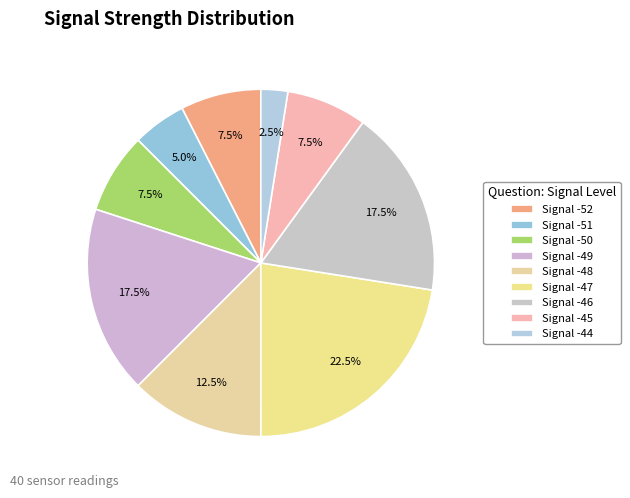

Which category has the biggest portion of the pie?

Signal -47